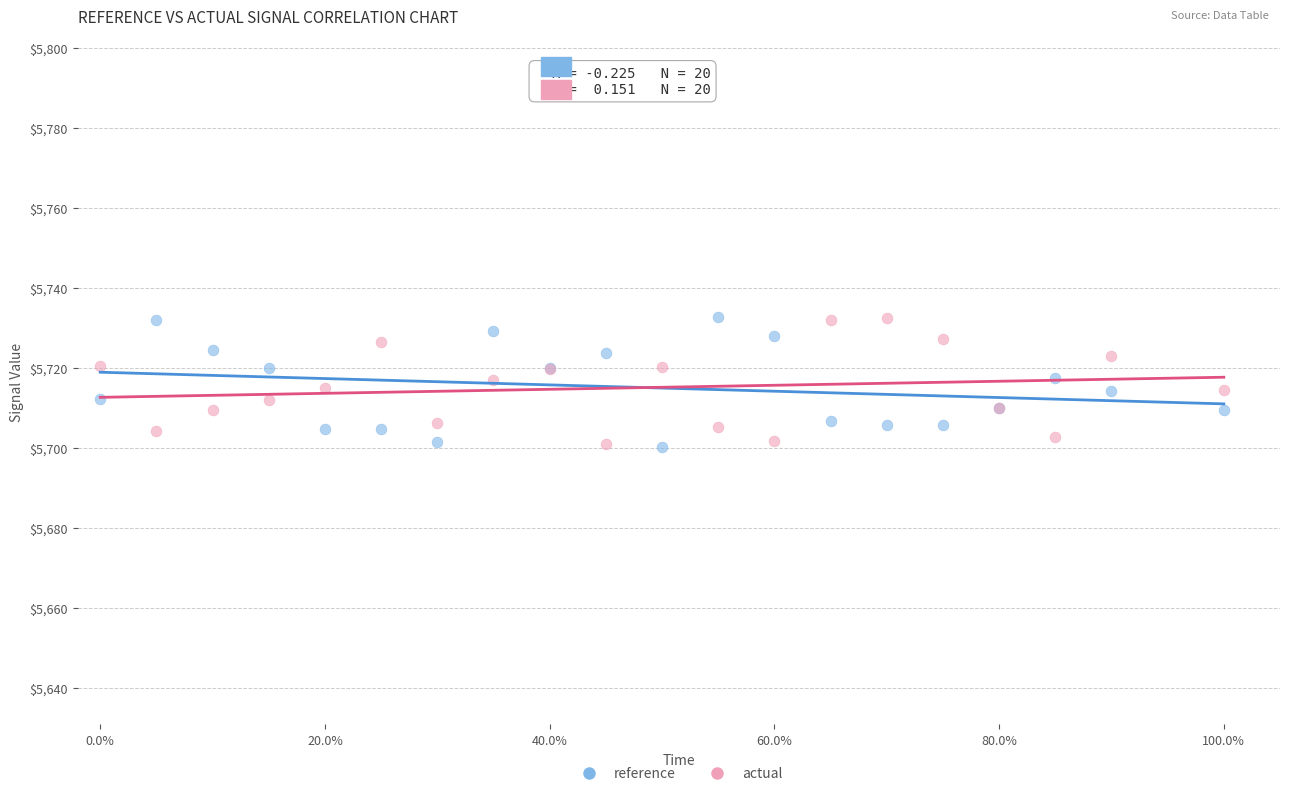

What is the X range (max minus min) for the scatter plot?

1.0